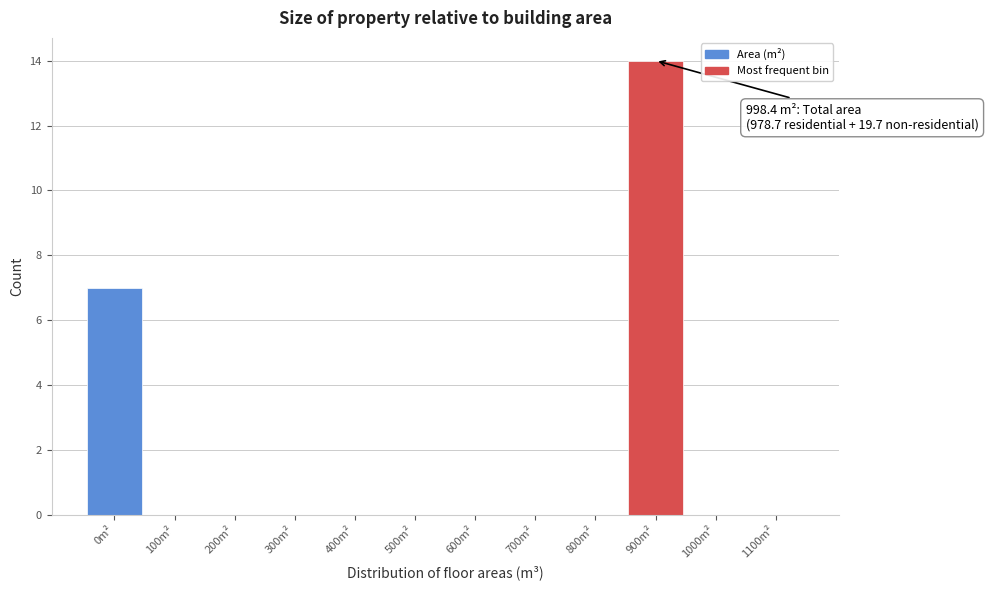

Reading left to right, transcribe all the data shown in this chart.

0m²=7	100m²=0	200m²=0	300m²=0	400m²=0	500m²=0	600m²=0	700m²=0	800m²=0	900m²=14	1000m²=0	1100m²=0